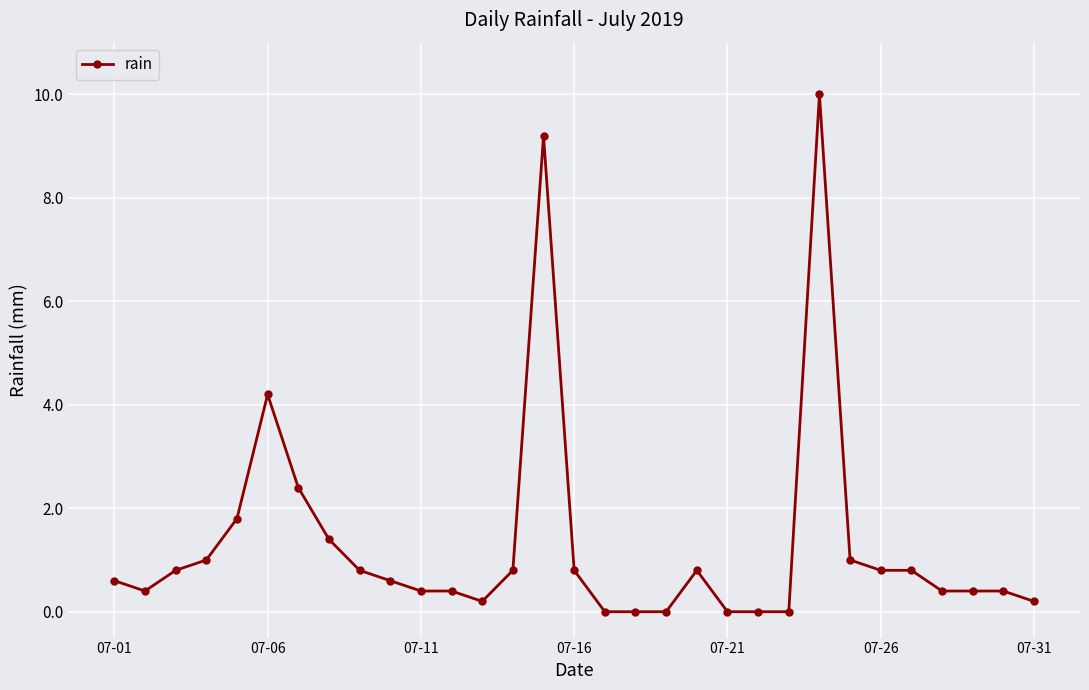

What is the average value?

1.3